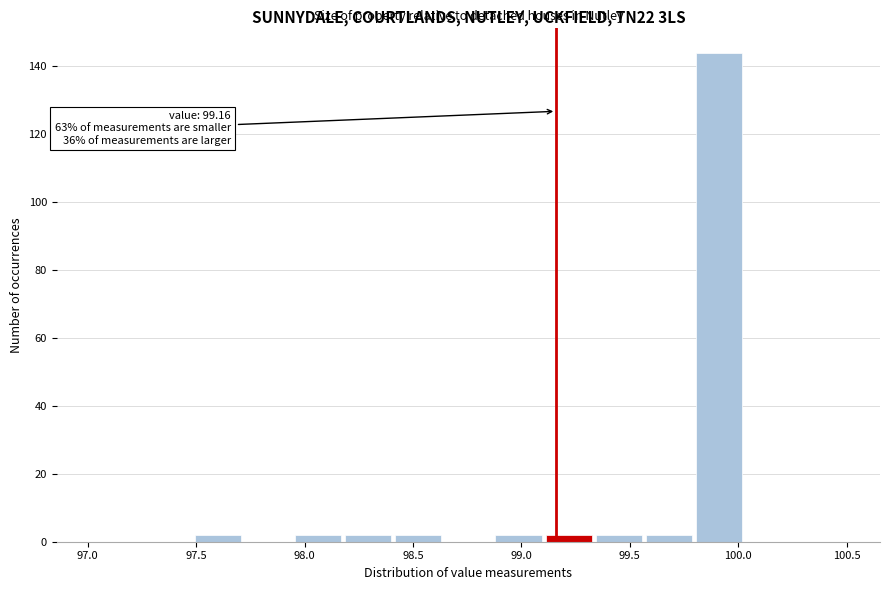

Which range on the x-axis has the tallest bar?

99.80 to 100.05